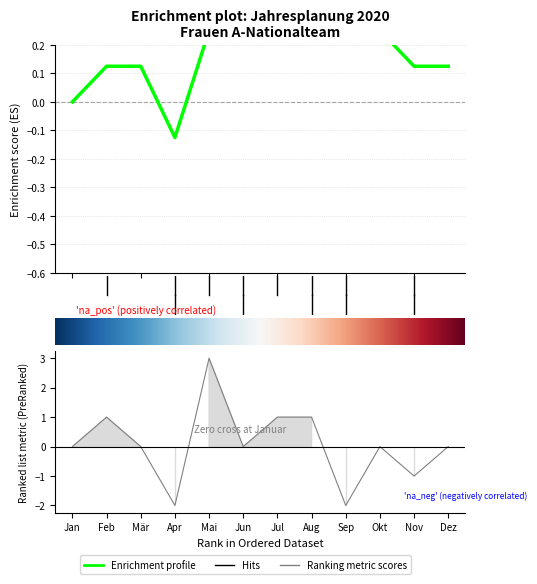

What is the label of the 4th point from the left?

April